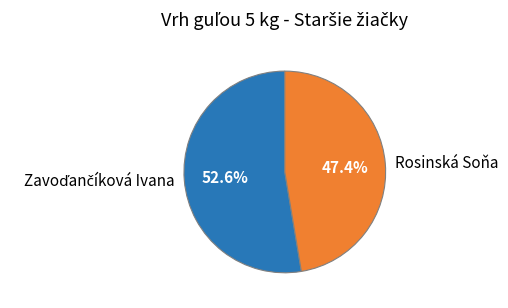

To the nearest percent, what portion does Rosinská Soňa represent?

47%